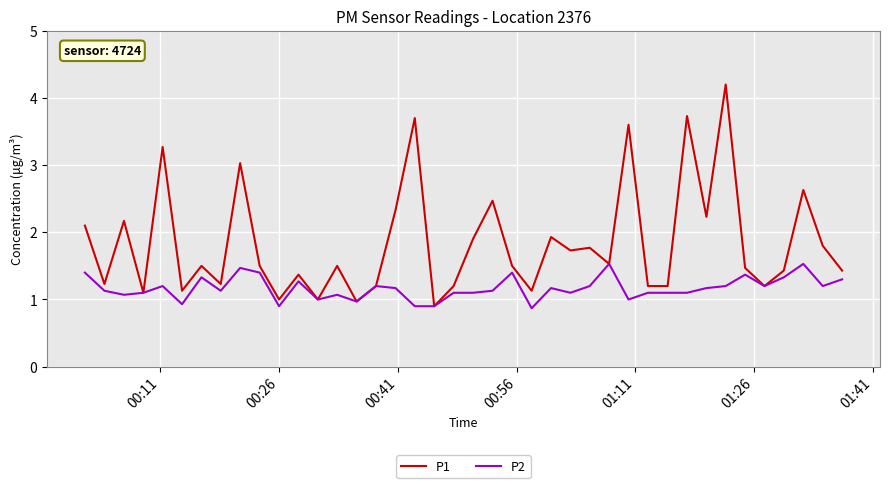

Which series has the largest range (max minus min)?

P1